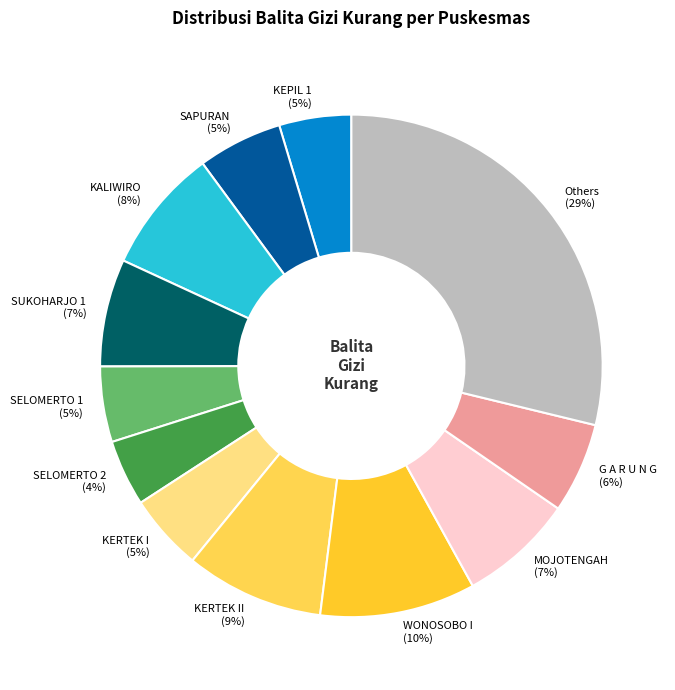

To the nearest percent, what is the difference between the largest and smallest slice percentages?

25%